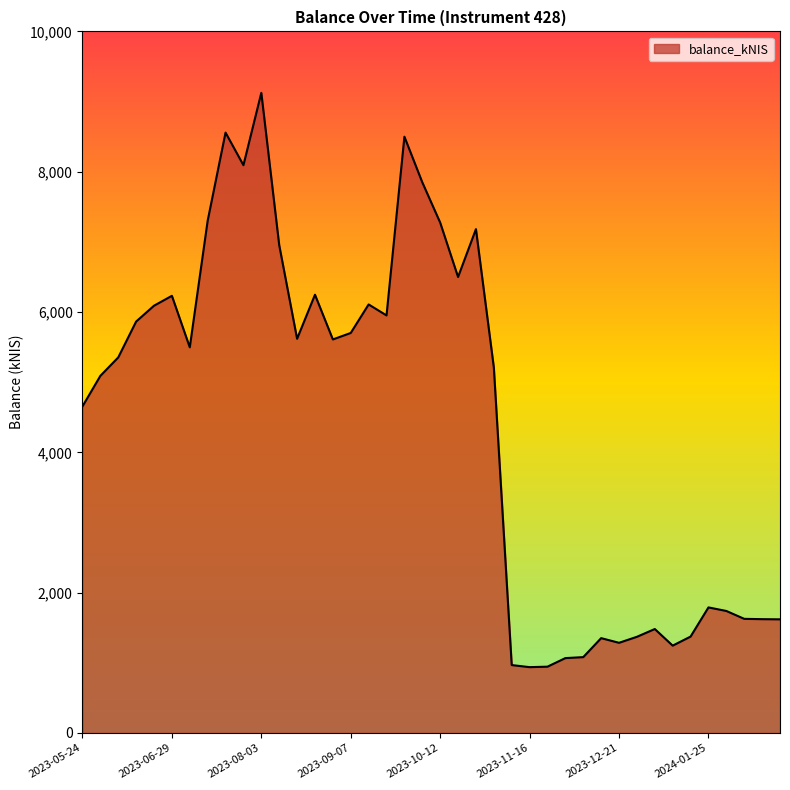

What is the greatest value displayed?

9124.2